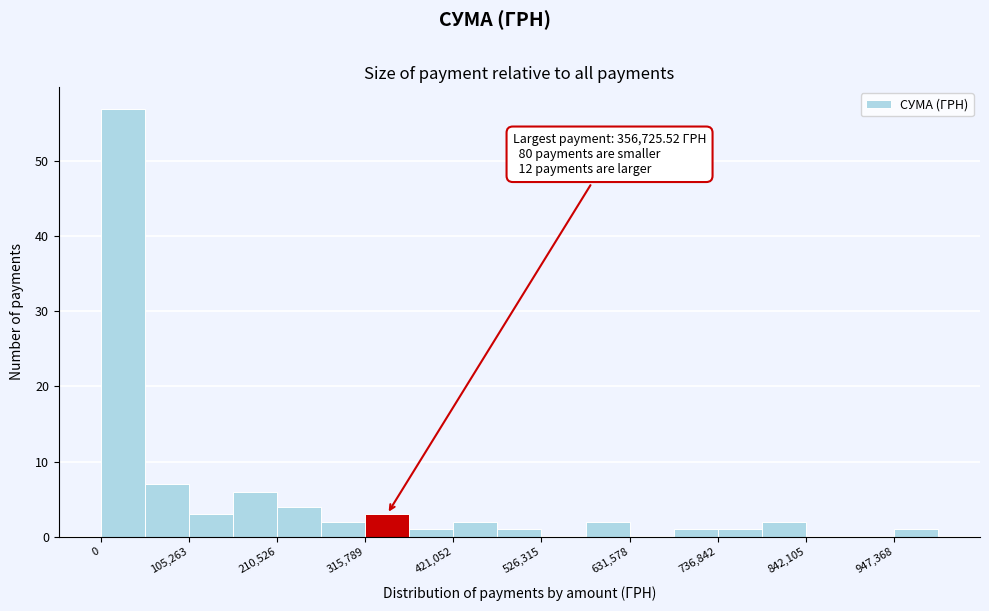

Read against the x-axis, roughly where is the centre of the tallest bar?

20000